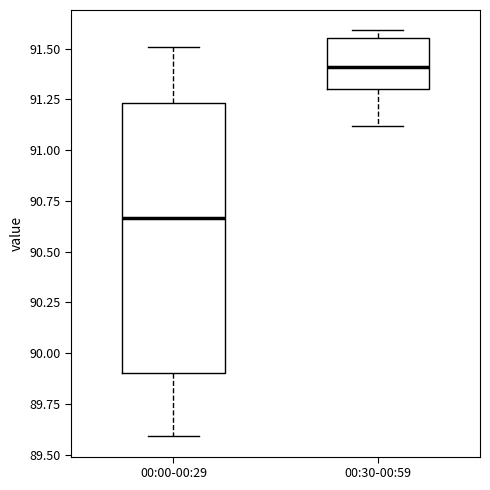

Comparing the boxes themselves (not the whiskers), which one is the tallest?

00:00-00:29